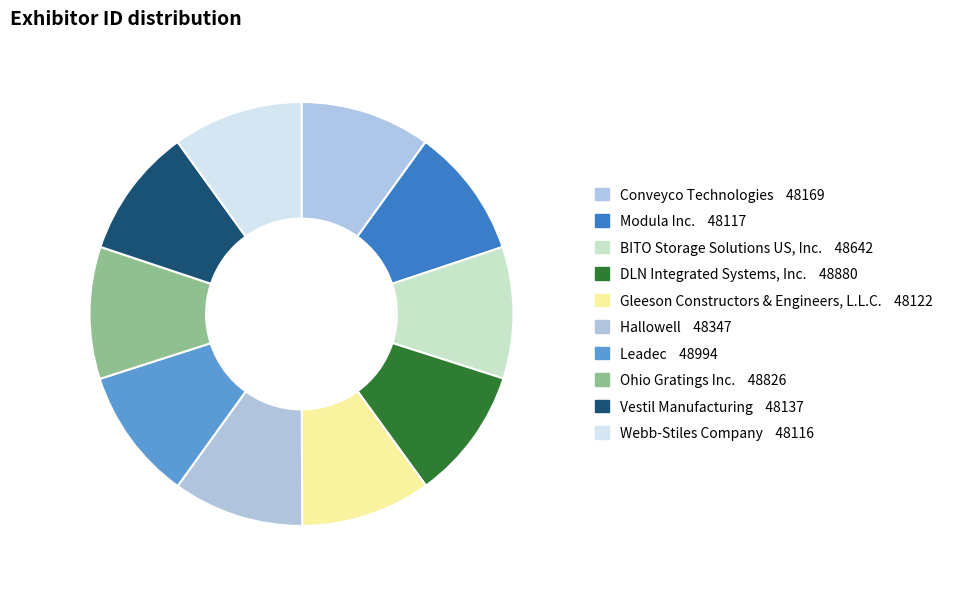

Combined, do Hallowell and Modula Inc. account for over 50%?

No